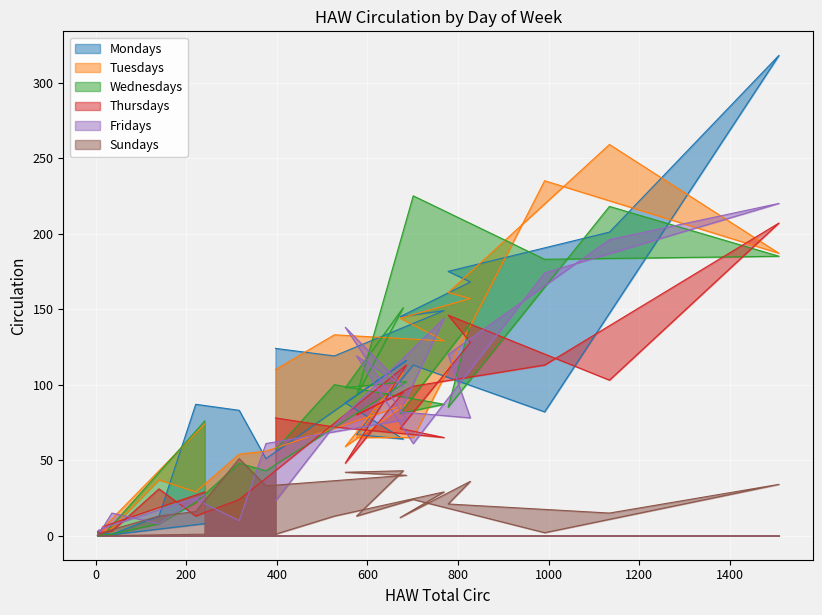

What is the average value of the Wednesdays series?

84